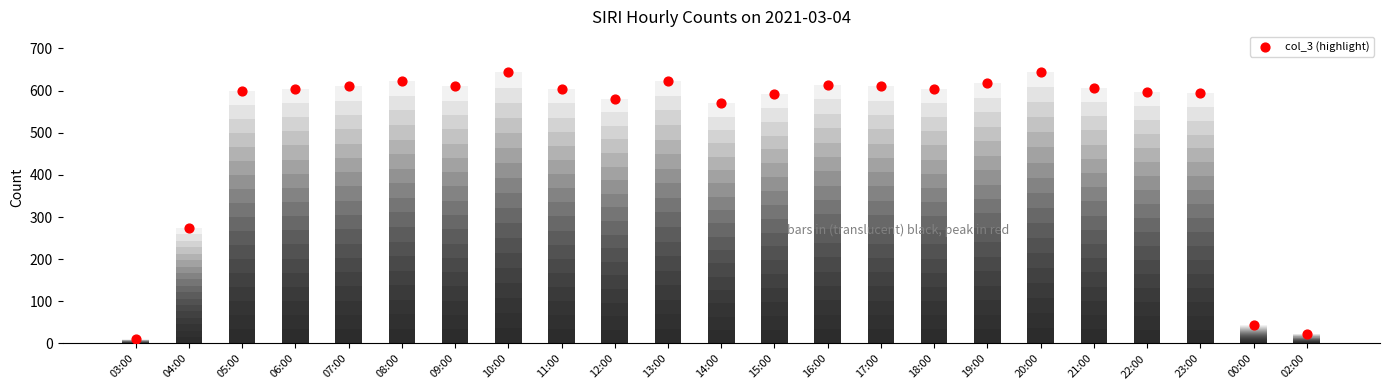

Which has a higher value, 10:00 or 08:00?

10:00